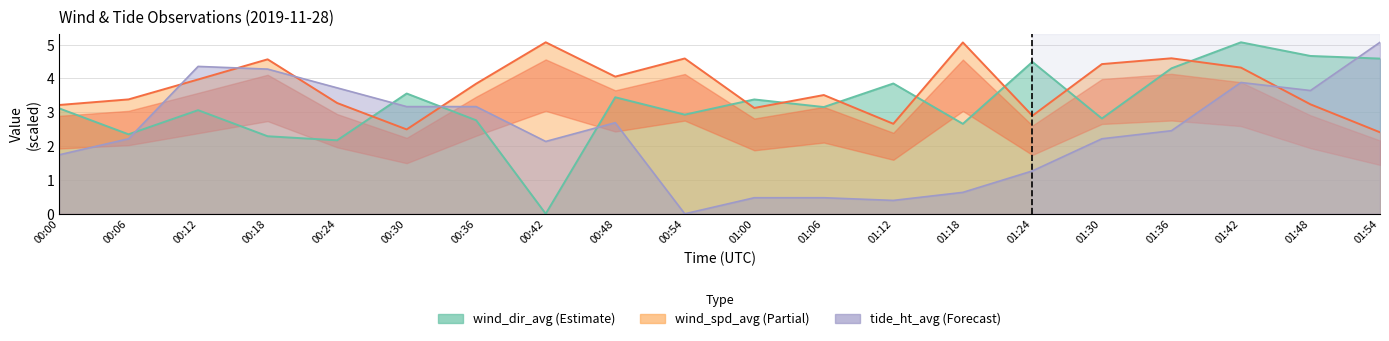

List the series in order of their overall mean, lowest first.

tide_ht_avg, wind_dir_avg, wind_spd_avg